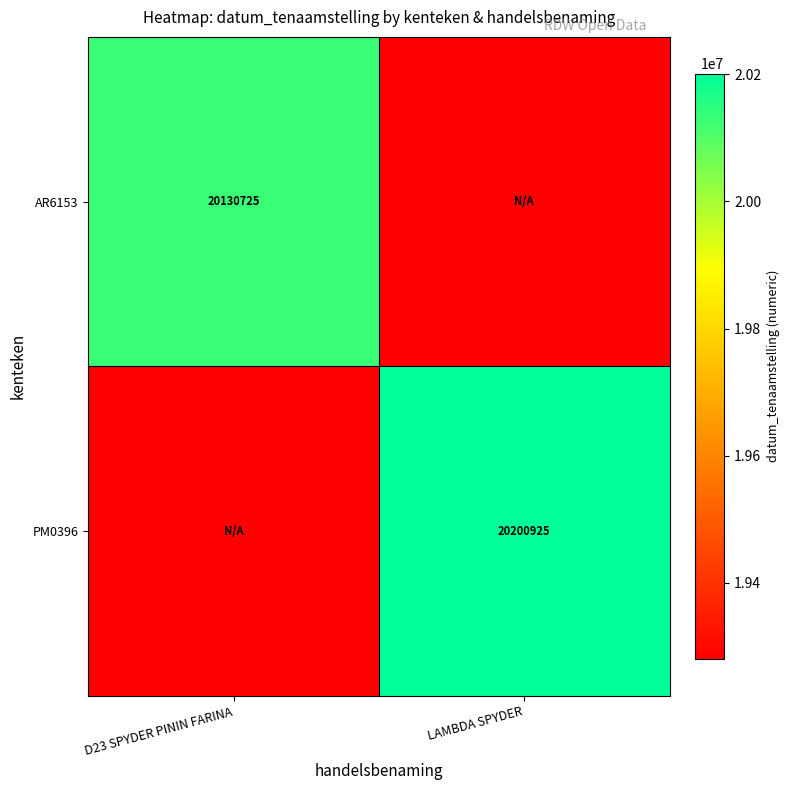

What is the total value across all series at LAMBDA SPYDER?

30266287.5